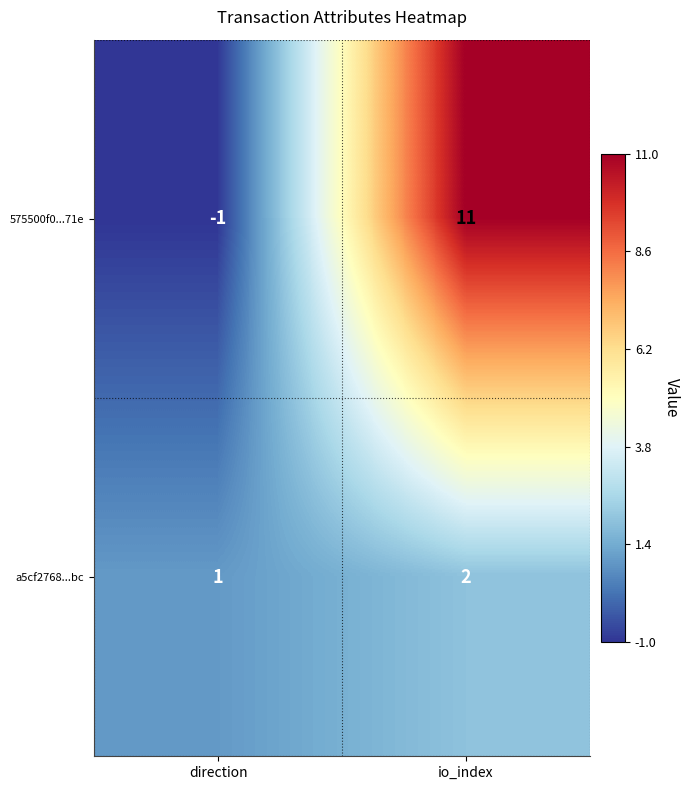

The value of 575500f0...71e at io_index is 11. True or false?

True